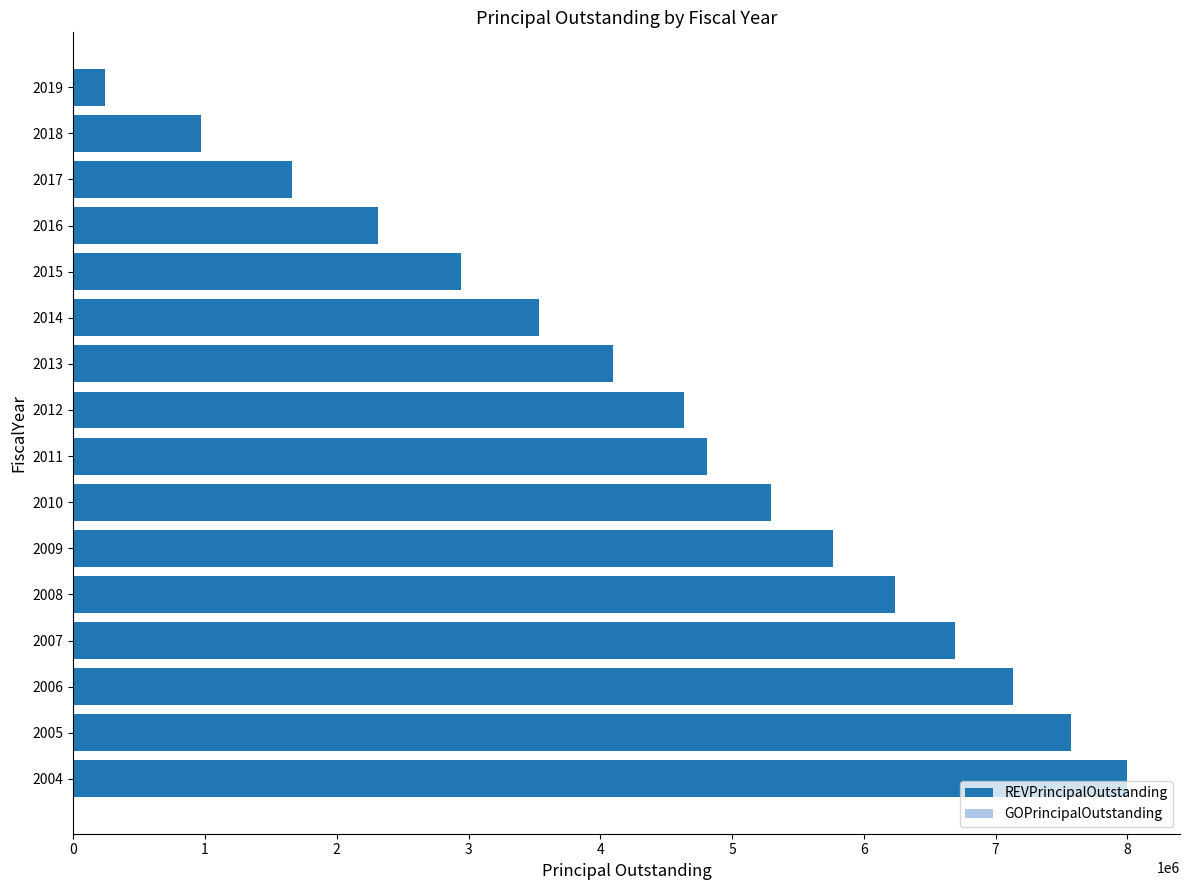

What is the average value?

4493452.5